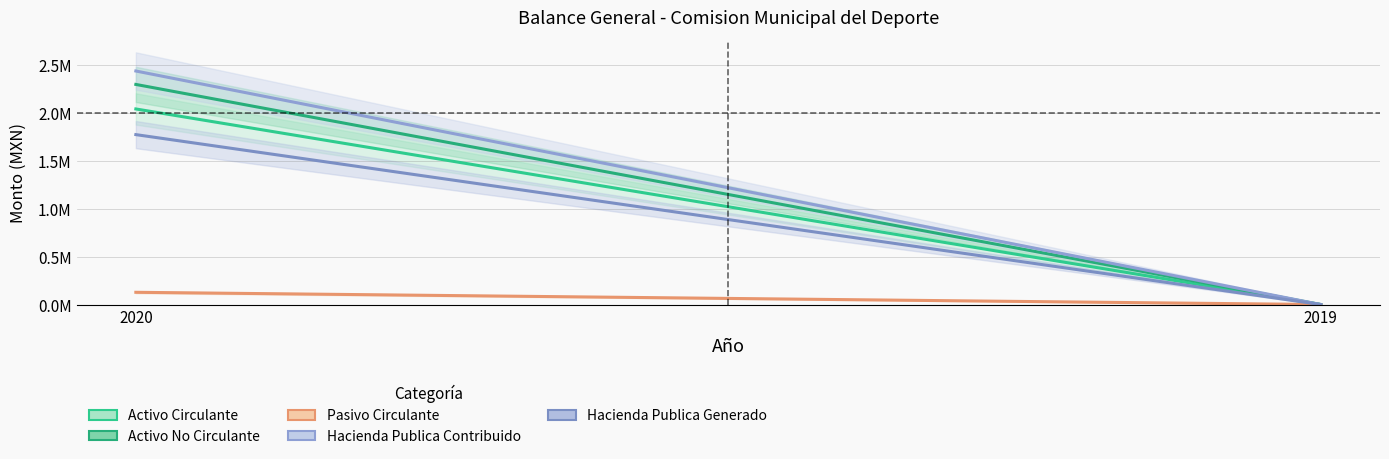

Which series changed the most between 2020 and 2019?

Hacienda Publica Contribuido